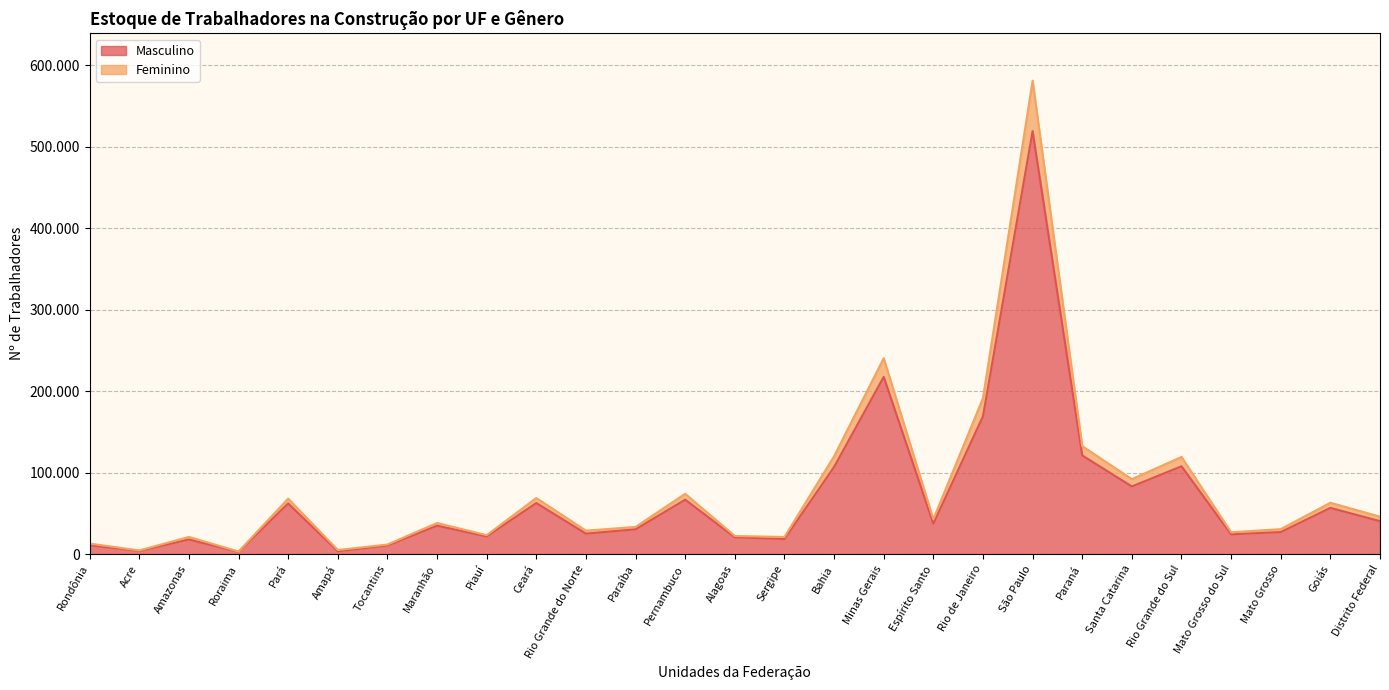

What is the spread (max minus min) of values at Rio de Janeiro?

22336